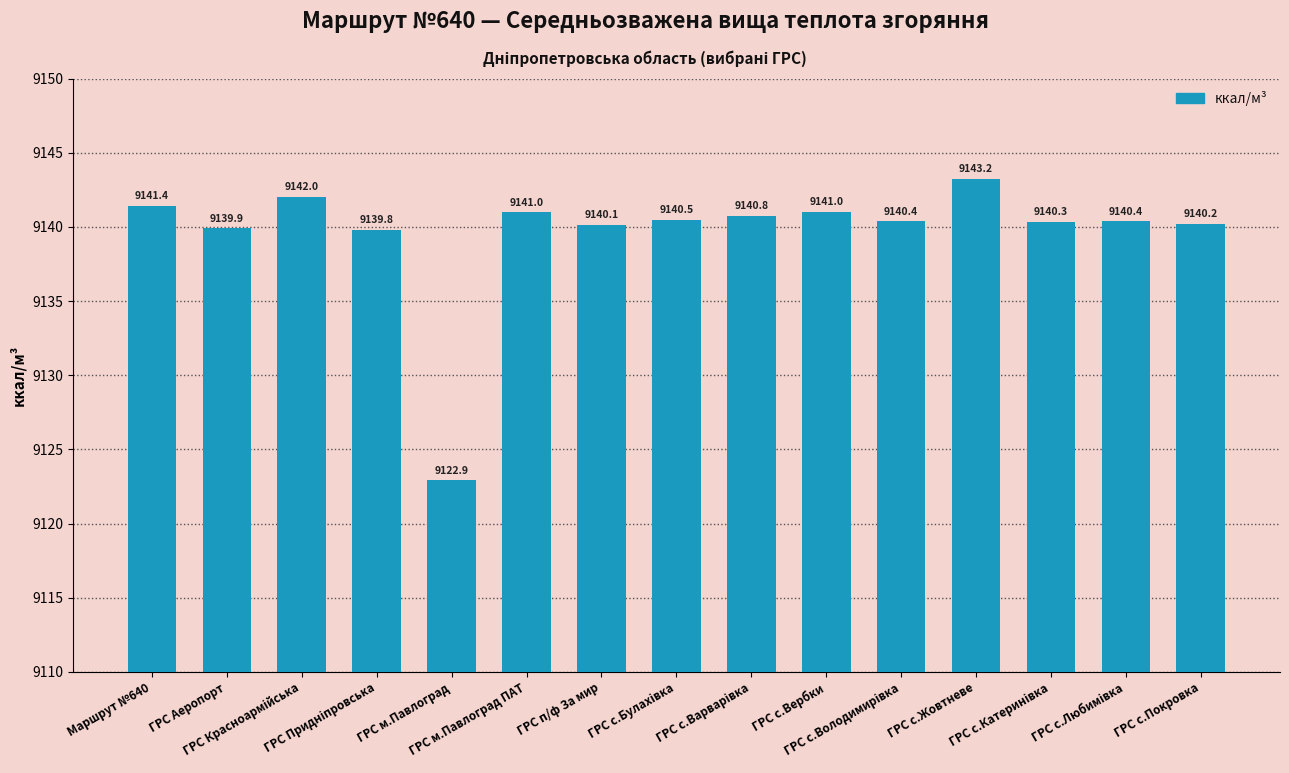

What is the difference between the second highest and second lowest values?

2.2